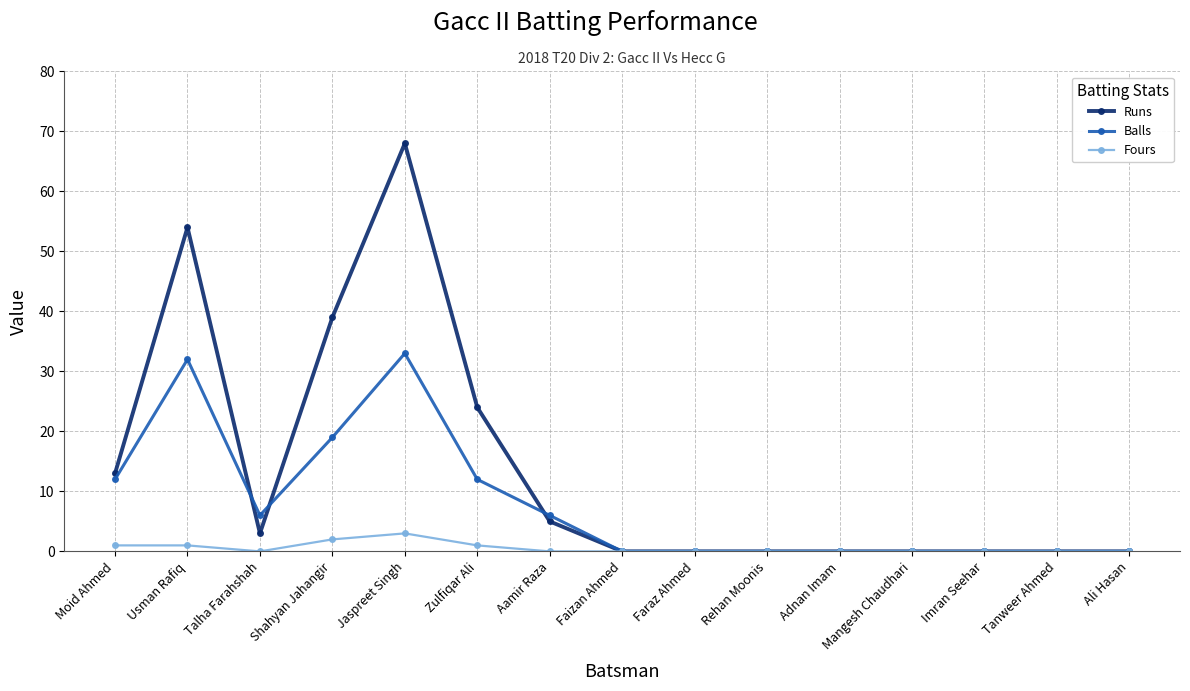

Reading left to right, transcribe all the data shown in this chart.

Runs: Moid Ahmed=13	Usman Rafiq=54	Talha Farahshah=3	Shahyan Jahangir=39	Jaspreet Singh=68	Zulfiqar Ali=24	Aamir Raza=5	Faizan Ahmed=0	Faraz Ahmed=0	Rehan Moonis=0	Adnan Imam=0	Mangesh Chaudhari=0	Imran Seehar=0	Tanweer Ahmed=0	Ali Hasan=0
Balls: Moid Ahmed=12	Usman Rafiq=32	Talha Farahshah=6	Shahyan Jahangir=19	Jaspreet Singh=33	Zulfiqar Ali=12	Aamir Raza=6	Faizan Ahmed=0	Faraz Ahmed=0	Rehan Moonis=0	Adnan Imam=0	Mangesh Chaudhari=0	Imran Seehar=0	Tanweer Ahmed=0	Ali Hasan=0
Fours: Moid Ahmed=1	Usman Rafiq=1	Talha Farahshah=0	Shahyan Jahangir=2	Jaspreet Singh=3	Zulfiqar Ali=1	Aamir Raza=0	Faizan Ahmed=0	Faraz Ahmed=0	Rehan Moonis=0	Adnan Imam=0	Mangesh Chaudhari=0	Imran Seehar=0	Tanweer Ahmed=0	Ali Hasan=0